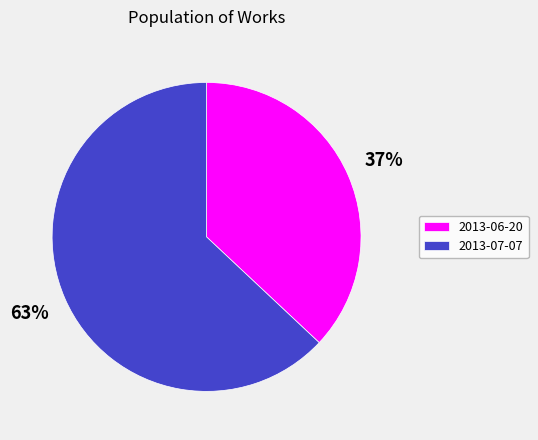

What is the smallest slice in the pie chart?

2013-06-20